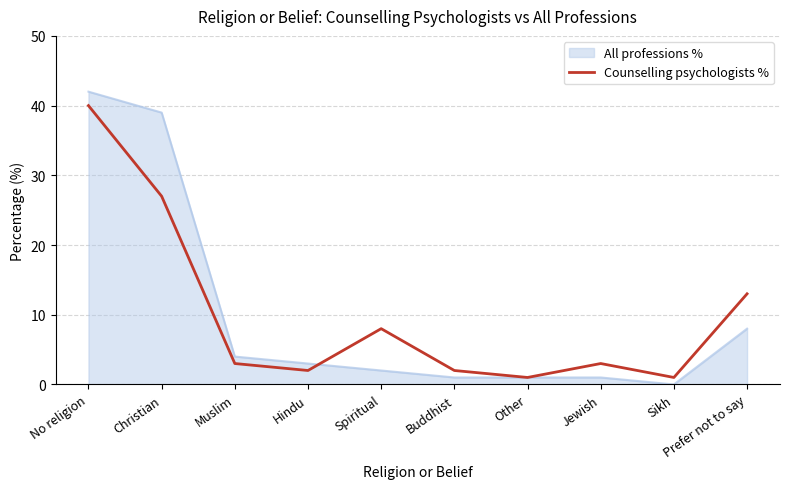

What position from the left is No religion?

1